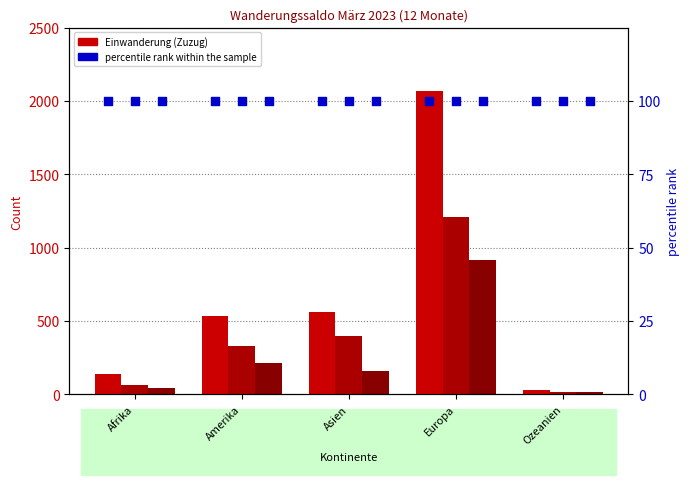

What is the total value across all series at Europa?

4291